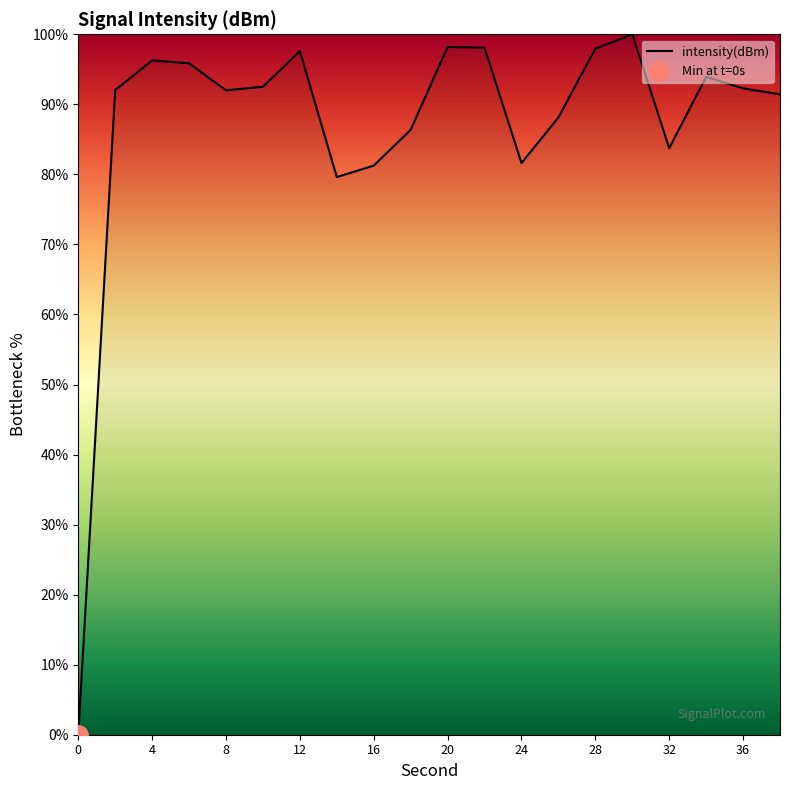

Is it true that intensity(dBm) equals 63.0 at 12?

False